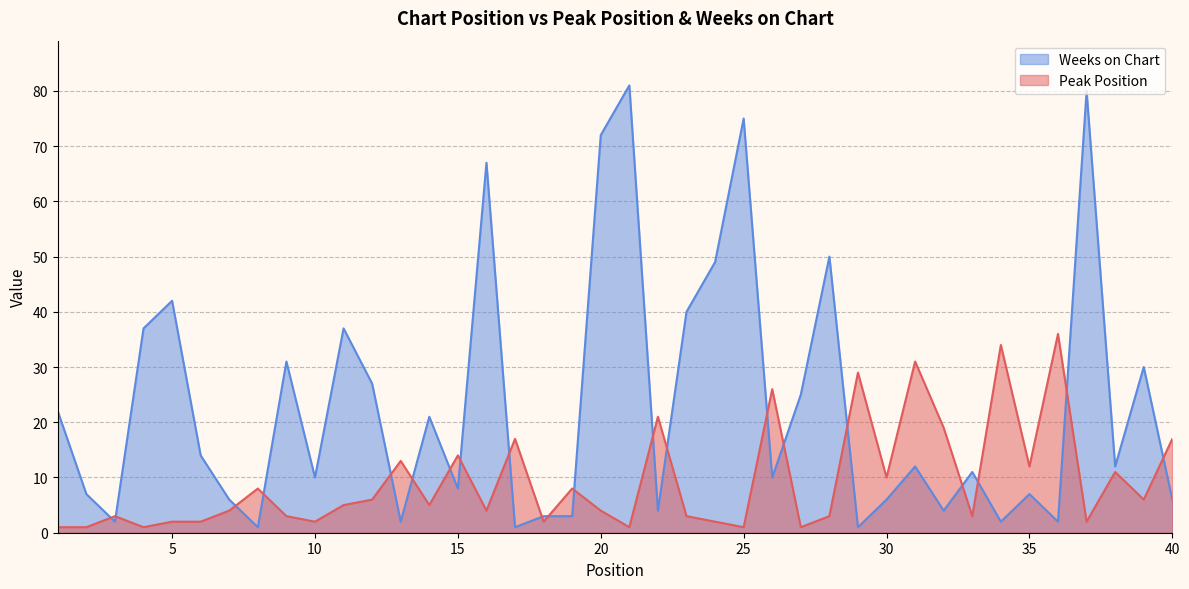

How many times do Peak Position and Weeks on Chart cross each other?

21